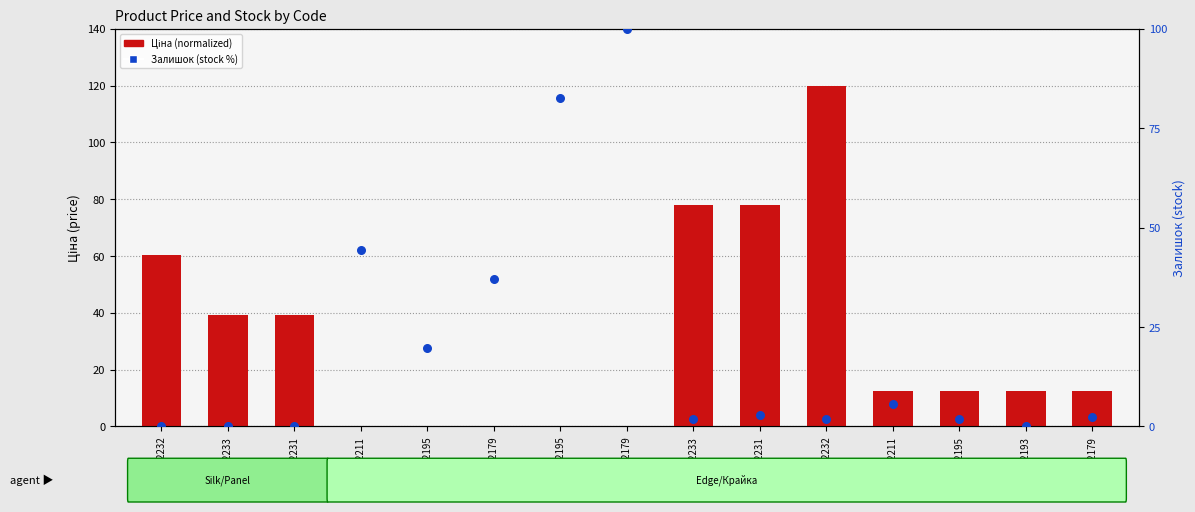

Which series has the largest total across all categories?

Ціна (normalized)